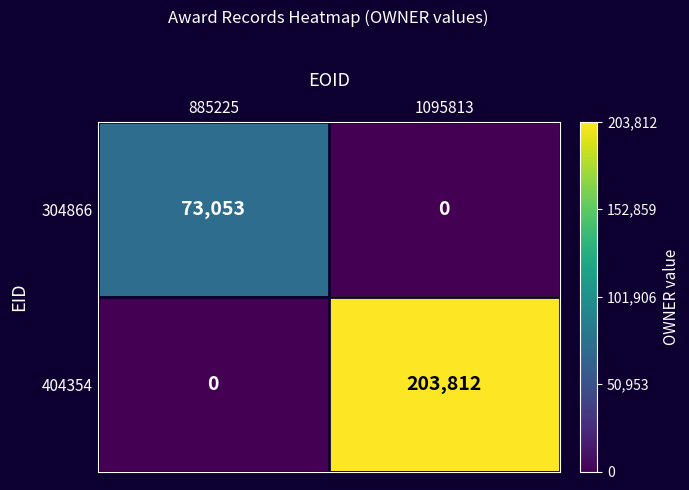

Reading right to left, transcribe all the data shown in this chart.

304866: 1095813=0	885225=73053
404354: 1095813=203812	885225=0